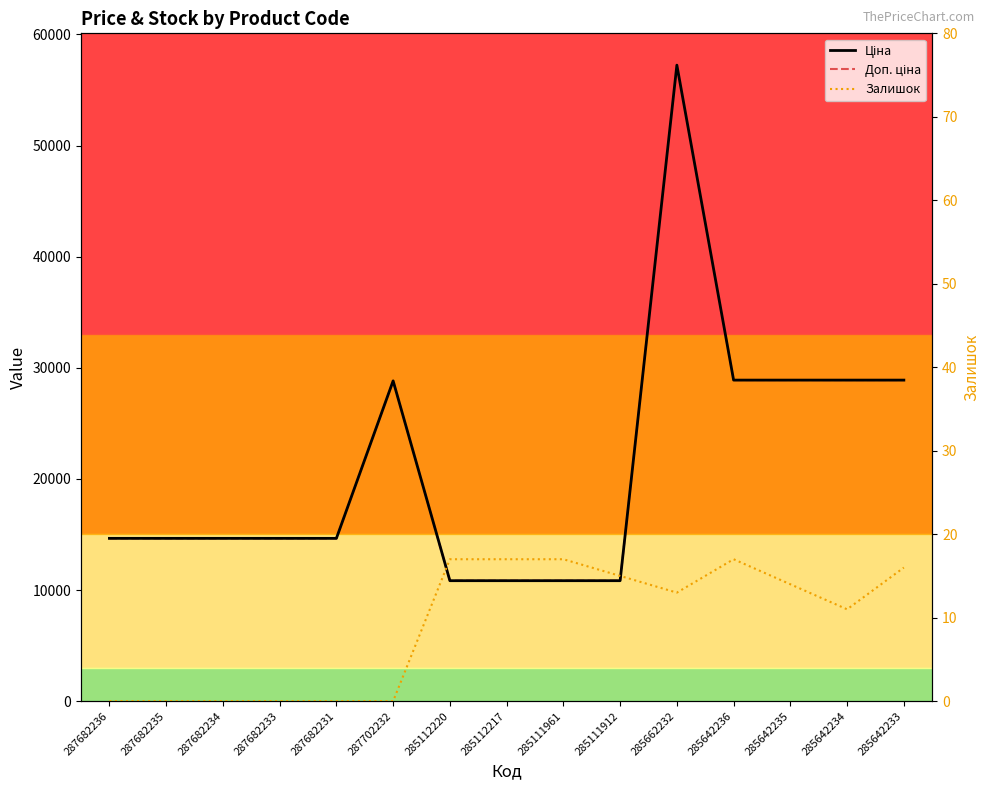

Which series has the largest total across all categories?

Ціна